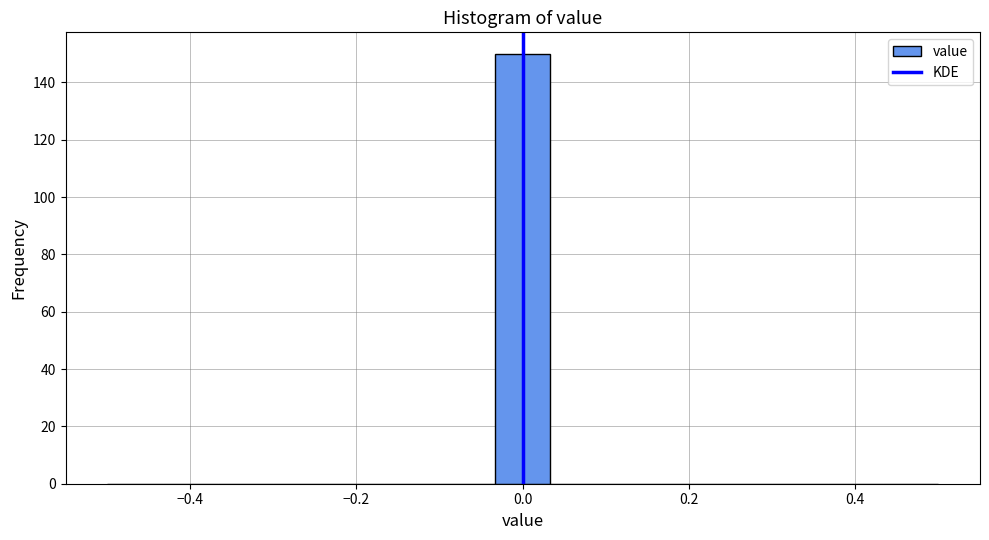

Read against the x-axis, roughly where is the centre of the tallest bar?

0.00